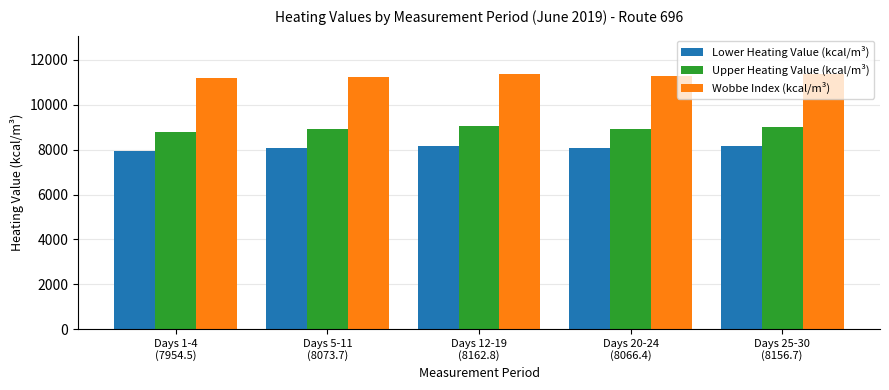

The value of Wobbe Index (kcal/m³) at Days 20-24
(8066.4) is 15548.6. True or false?

False